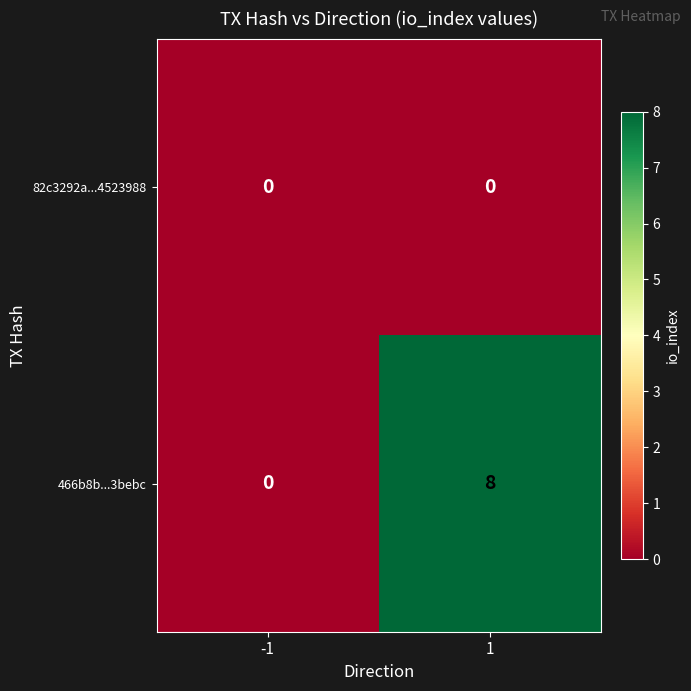

How many categories are shown in the chart?

2